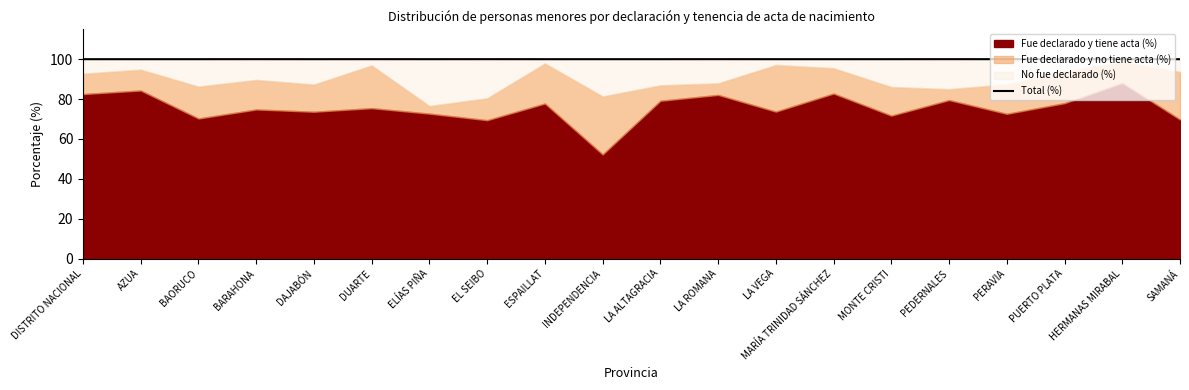

How many lines are shown in the chart?

1